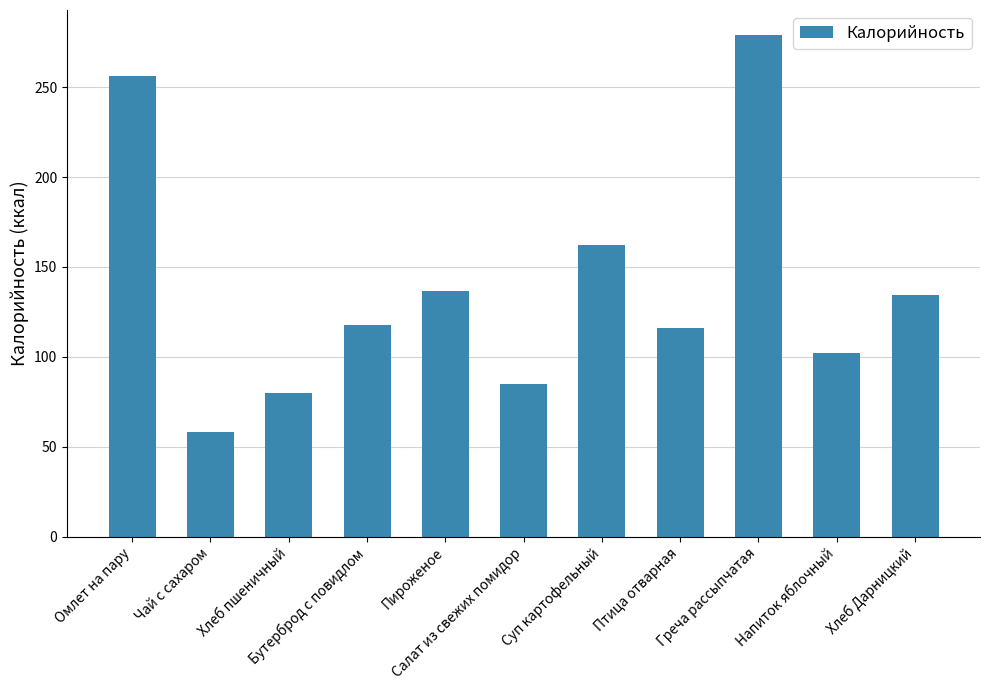

Reading left to right, list all the values displayed in this chart.

Омлет на пару=256.0	Чай с сахаром=58.0	Хлеб пшеничный=80.0	Бутерброд с повидлом=118.0	Пироженое=136.5	Салат из свежих помидор=85.0	Суп картофельный=162.0	Птица отварная=116.0	Греча рассыпчатая=279.0	Напиток яблочный=102.0	Хлеб Дарницкий=134.4